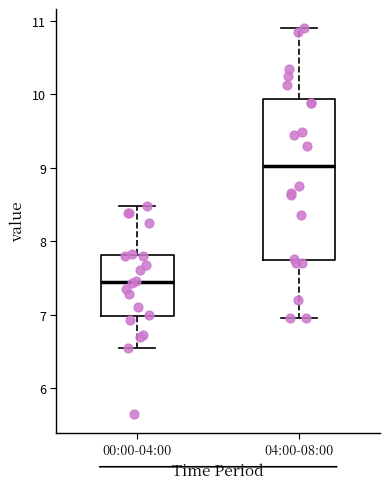

Which box's median line is the highest?

04:00-08:00